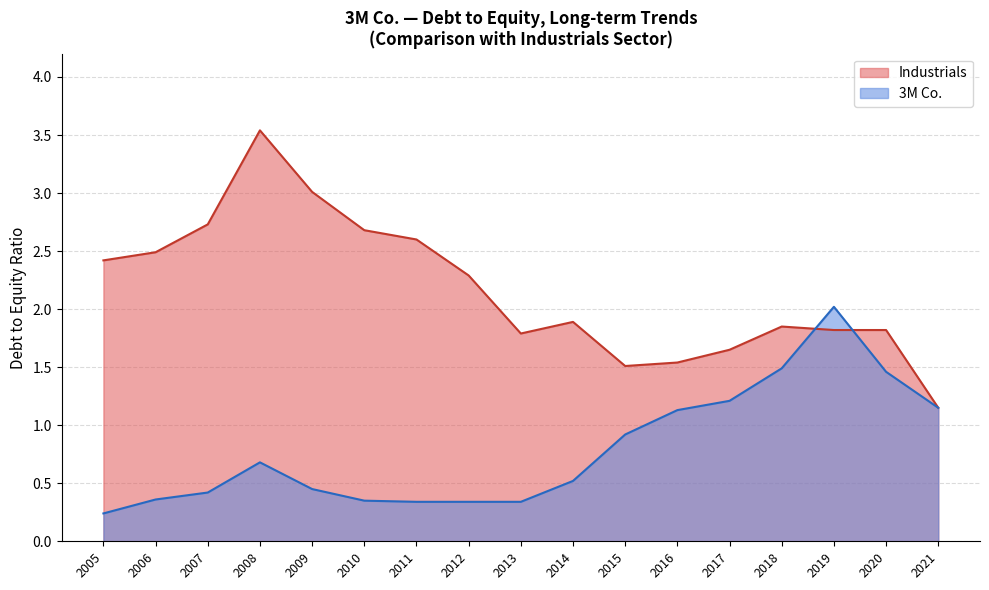

Is the value of Industrials at 2008 greater than the value of 3M Co. at 2014?

Yes